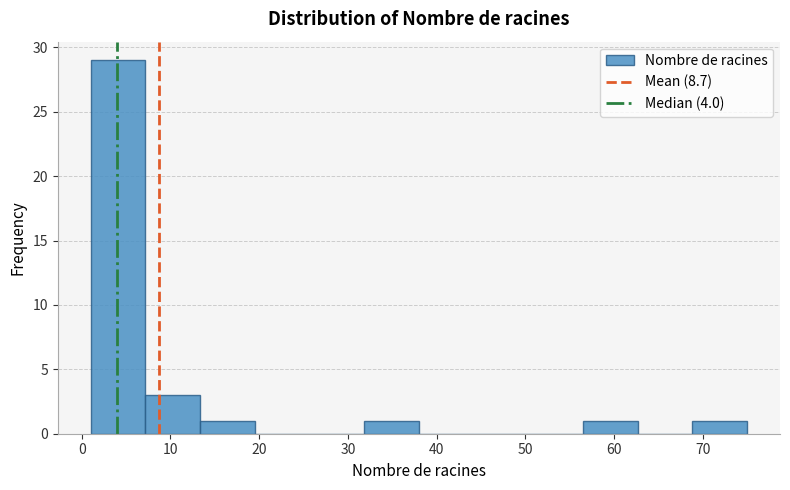

Reading left to right, transcribe this chart: for each bar, give the range it covers on the x-axis and its height. Neither the bar edges nor the heights are printed on the chart, so give them approximately, as read against the axes.

1 to 7: 29
7 to 13: 3
13 to 20: 1
20 to 26: 0
26 to 32: 0
32 to 38: 1
38 to 44: 0
44 to 50: 0
50 to 57: 0
57 to 63: 1
63 to 69: 0
69 to 75: 1